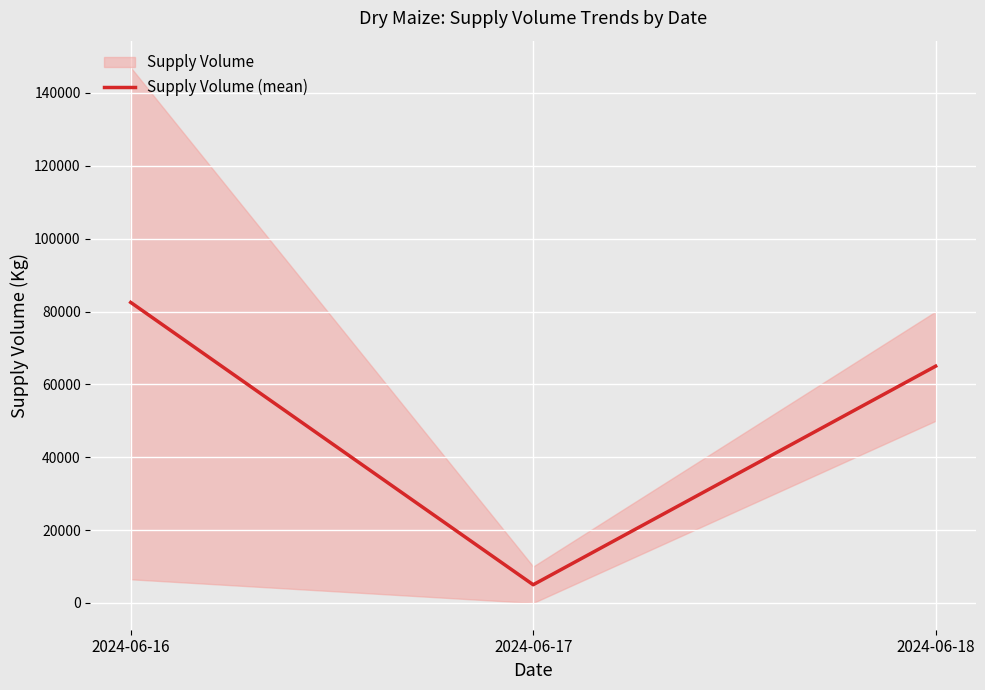

At which label does the data first exceed 65000?

2024-06-16